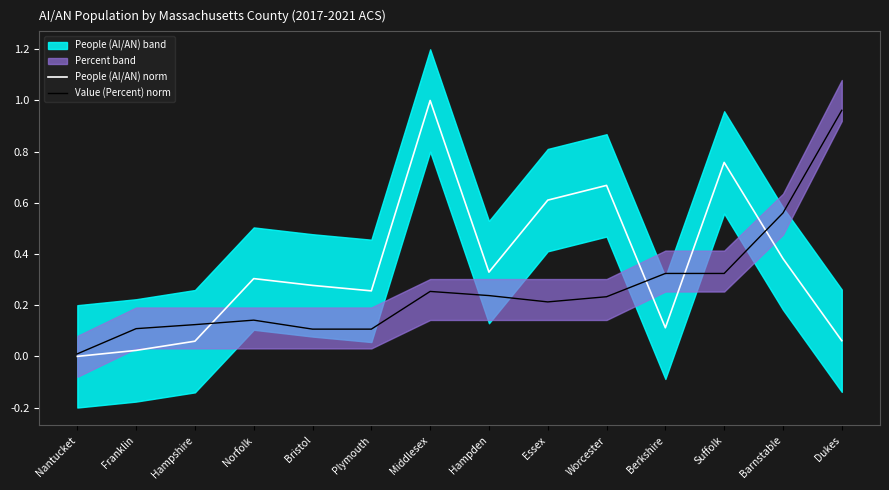

Rank the categories by People (AI/AN) norm value from highest to lowest.

Middlesex, Suffolk, Worcester, Essex, Barnstable, Hampden, Norfolk, Bristol, Plymouth, Berkshire, Dukes, Hampshire, Franklin, Nantucket